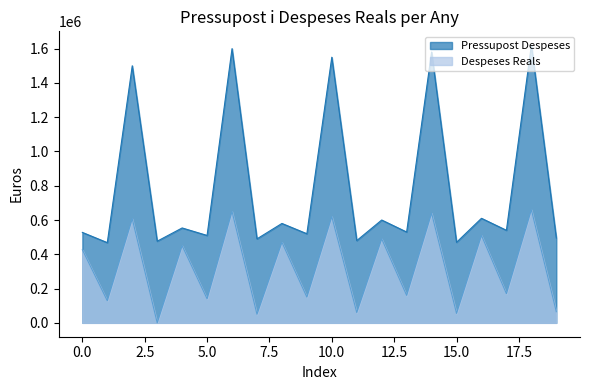

Which series has the widest spread of values?

Pressupost Despeses